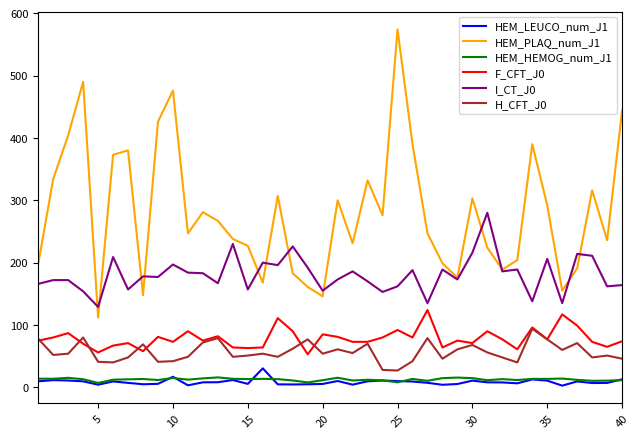

True or false: F_CFT_J0 and I_CT_J0 cross at least once.

False